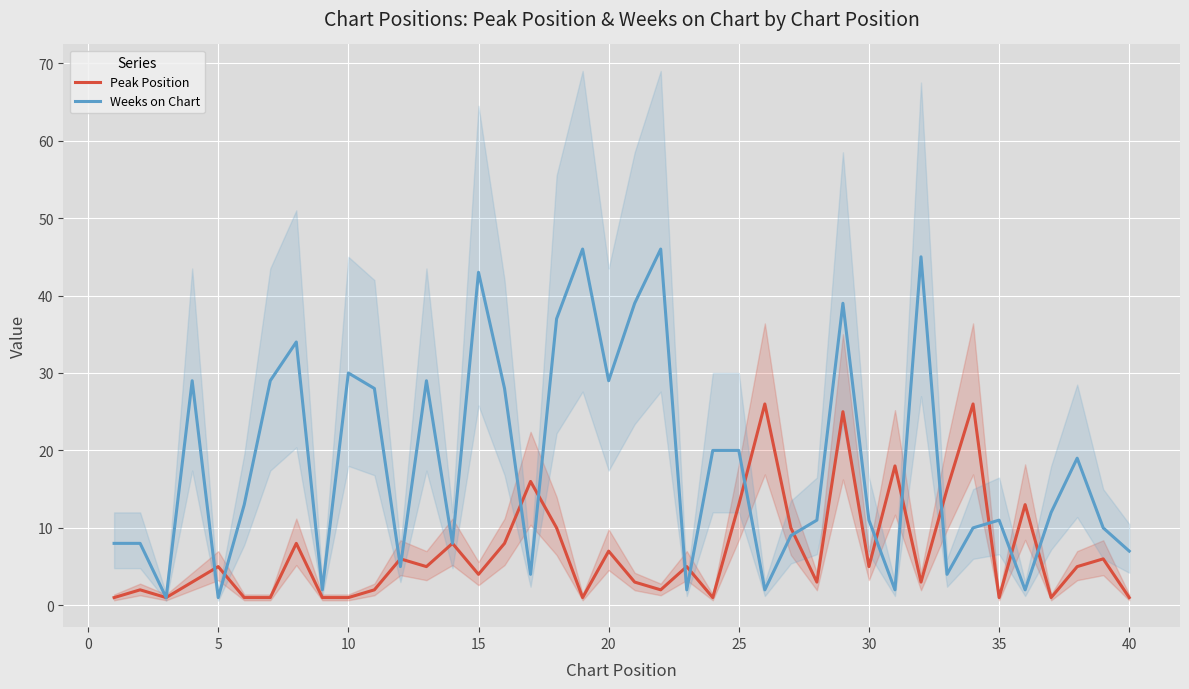

Reading left to right, what are all the values shown in this chart?

Peak Position: 1	2	1	3	5	1	1	8	1	1	2	6	5	8	4	8	16	10	1	7	3	2	5	1	13	26	10	3	25	5	18	3	15	26	1	13	1	5	6	1
Weeks on Chart: 8	8	1	29	1	13	29	34	2	30	28	5	29	8	43	28	4	37	46	29	39	46	2	20	20	2	9	11	39	11	2	45	4	10	11	2	12	19	10	7